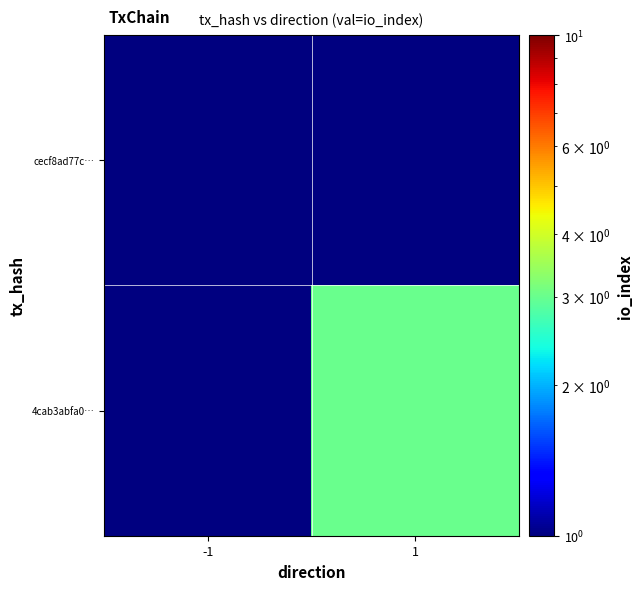

Which label corresponds to the smallest value in the chart?

-1